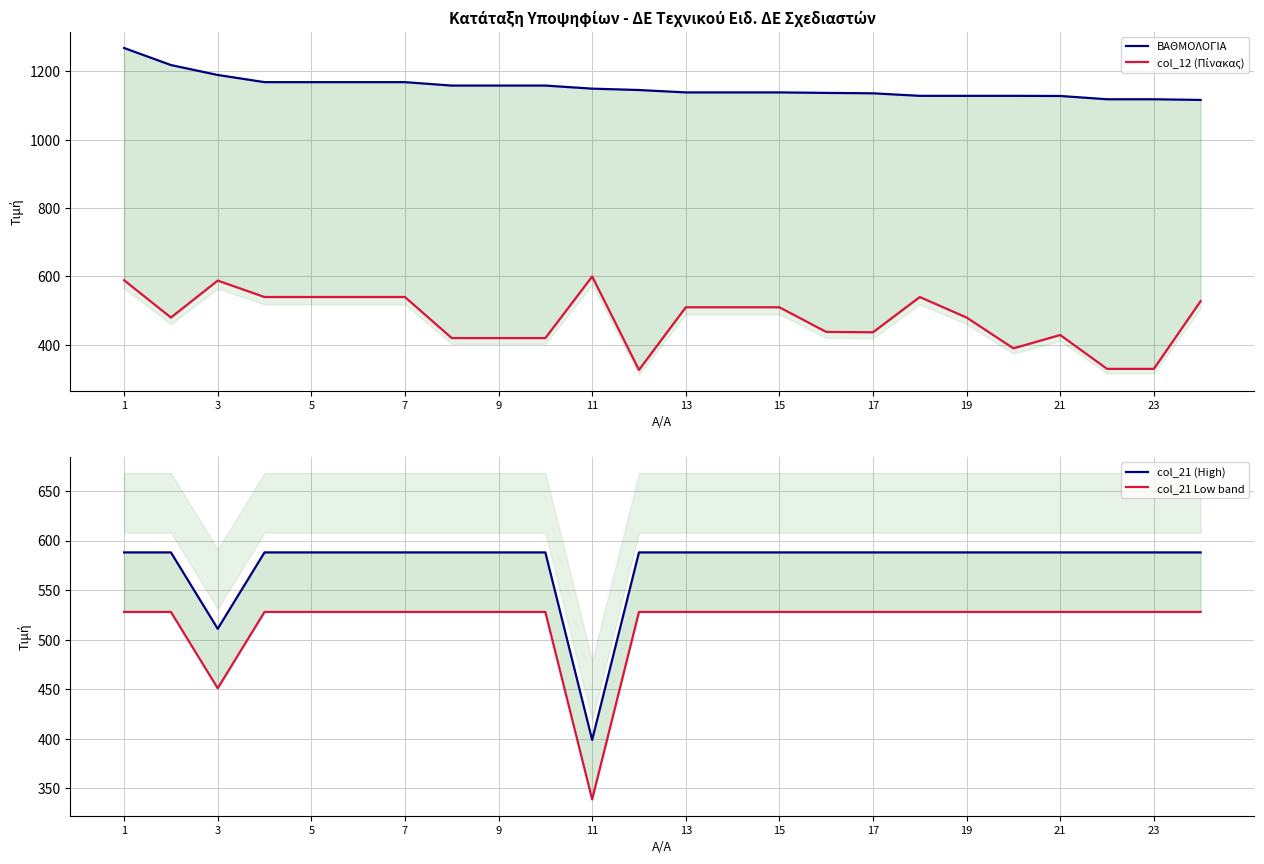

What is the difference between the maximum and minimum values in the col_21 Low band series?

189.0